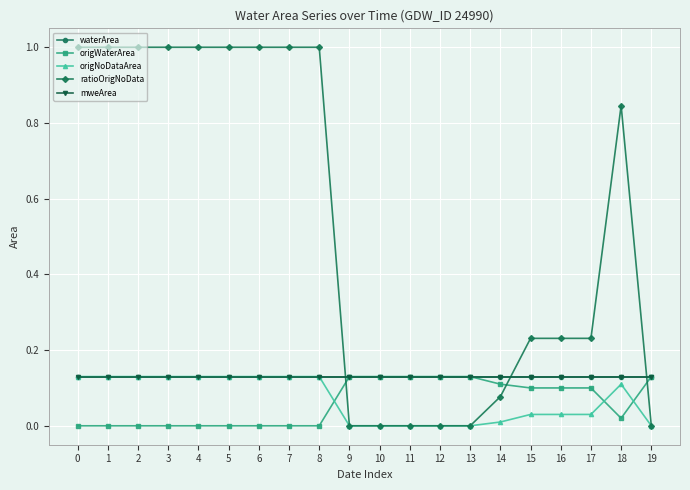

Reading left to right, extract all data points from this chart.

waterArea: 0=0.1	1=0.1	2=0.1	3=0.1	4=0.1	5=0.1	6=0.1	7=0.1	8=0.1	9=0.1	10=0.1	11=0.1	12=0.1	13=0.1	14=0.1	15=0.1	16=0.1	17=0.1	18=0.1	19=0.1
origWaterArea: 0=0.0	1=0.0	2=0.0	3=0.0	4=0.0	5=0.0	6=0.0	7=0.0	8=0.0	9=0.1	10=0.1	11=0.1	12=0.1	13=0.1	14=0.1	15=0.1	16=0.1	17=0.1	18=0.0	19=0.1
origNoDataArea: 0=0.1	1=0.1	2=0.1	3=0.1	4=0.1	5=0.1	6=0.1	7=0.1	8=0.1	9=0.0	10=0.0	11=0.0	12=0.0	13=0.0	14=0.0	15=0.0	16=0.0	17=0.0	18=0.1	19=0.0
ratioOrigNoData: 0=1.0	1=1.0	2=1.0	3=1.0	4=1.0	5=1.0	6=1.0	7=1.0	8=1.0	9=0.0	10=0.0	11=0.0	12=0.0	13=0.0	14=0.1	15=0.2	16=0.2	17=0.2	18=0.8	19=0.0
mweArea: 0=0.1	1=0.1	2=0.1	3=0.1	4=0.1	5=0.1	6=0.1	7=0.1	8=0.1	9=0.1	10=0.1	11=0.1	12=0.1	13=0.1	14=0.1	15=0.1	16=0.1	17=0.1	18=0.1	19=0.1